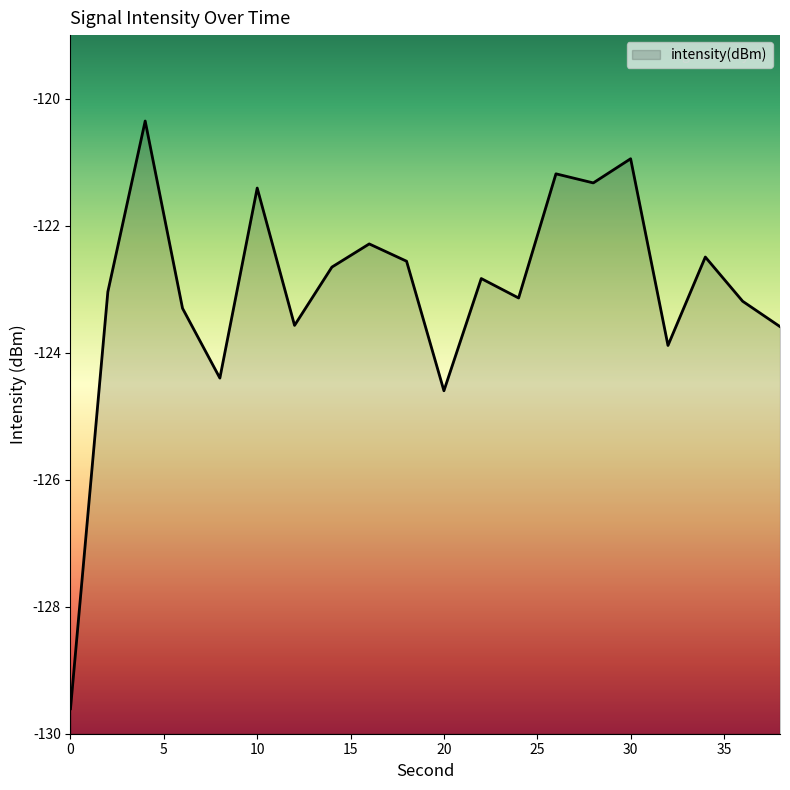

Which has a higher value, 30 or 20?

30